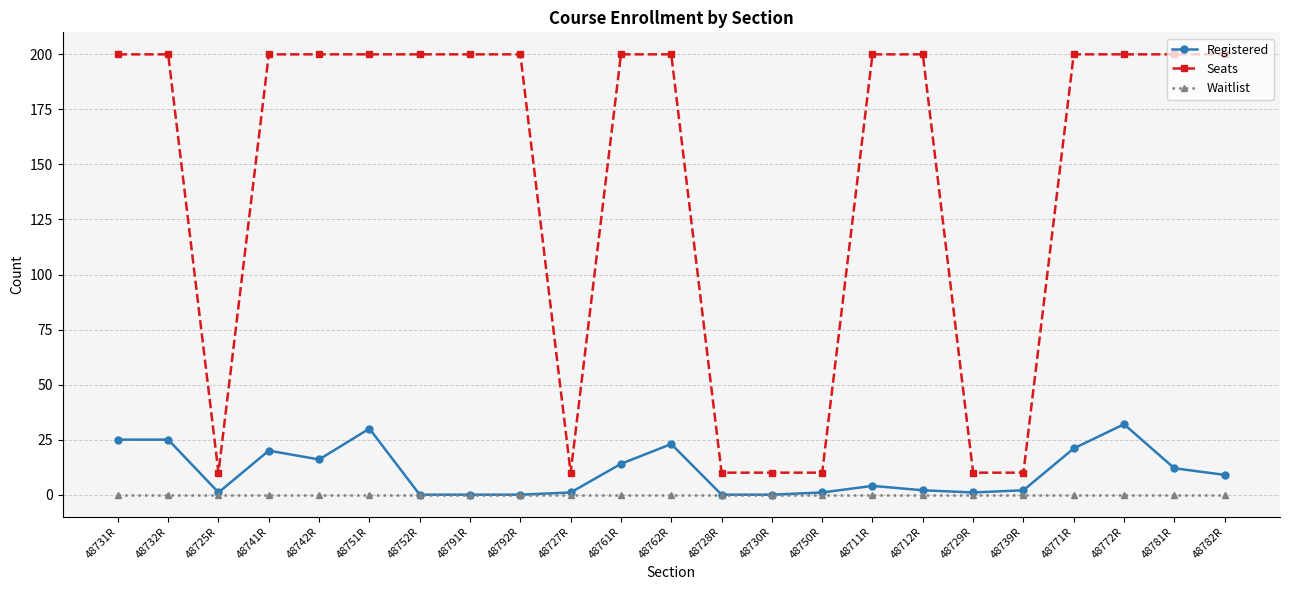

How many categories are shown in the chart?

23